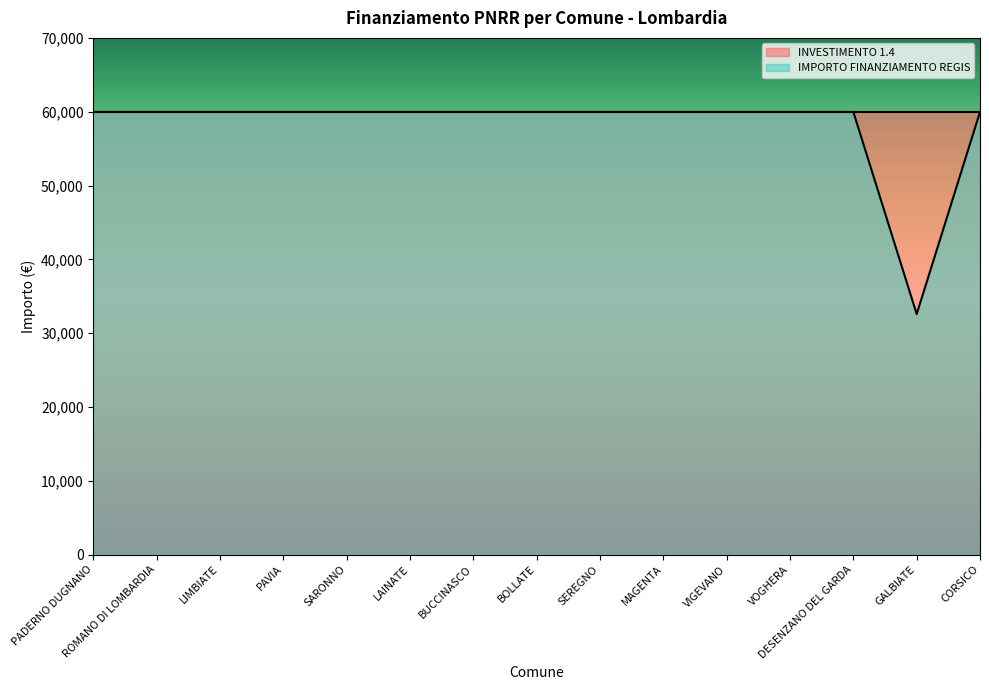

Approximately how many times larger is the value at CORSICO compared to SEREGNO?

1.0